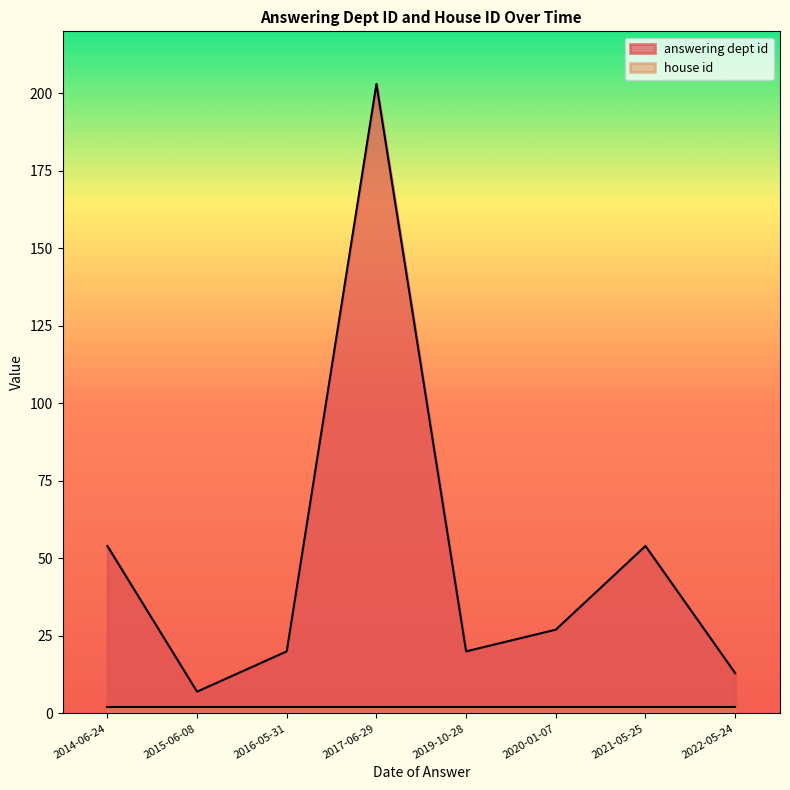

What is the sum of all answering dept id values?

398